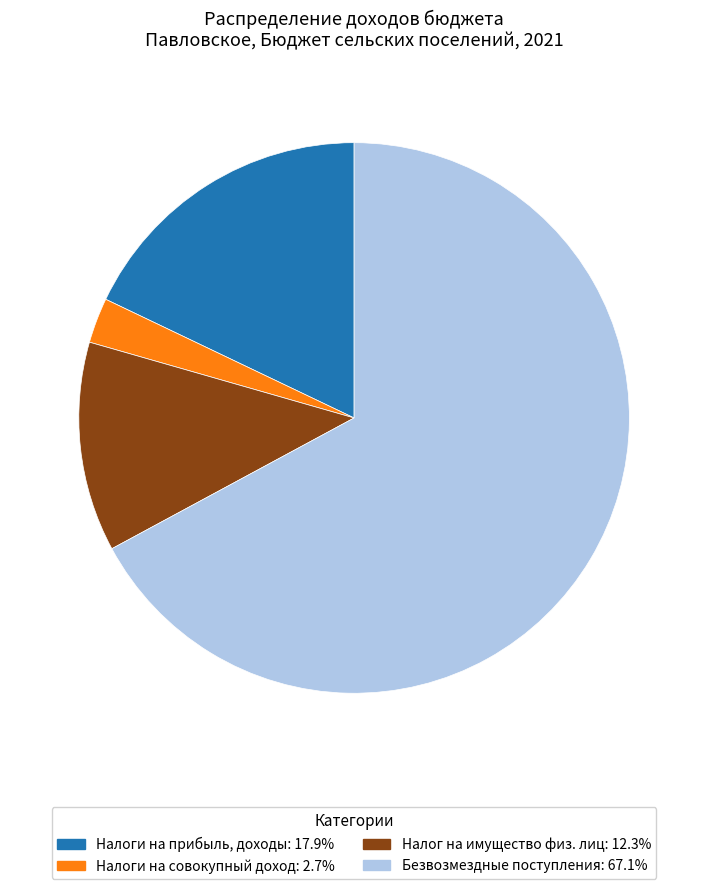

Is there a majority slice in this chart?

Yes